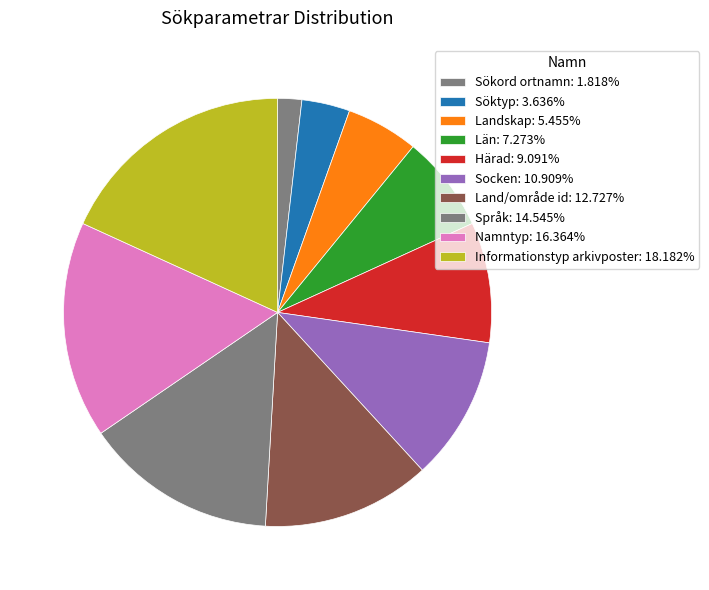

To the nearest percent, what is the average slice percentage?

10%